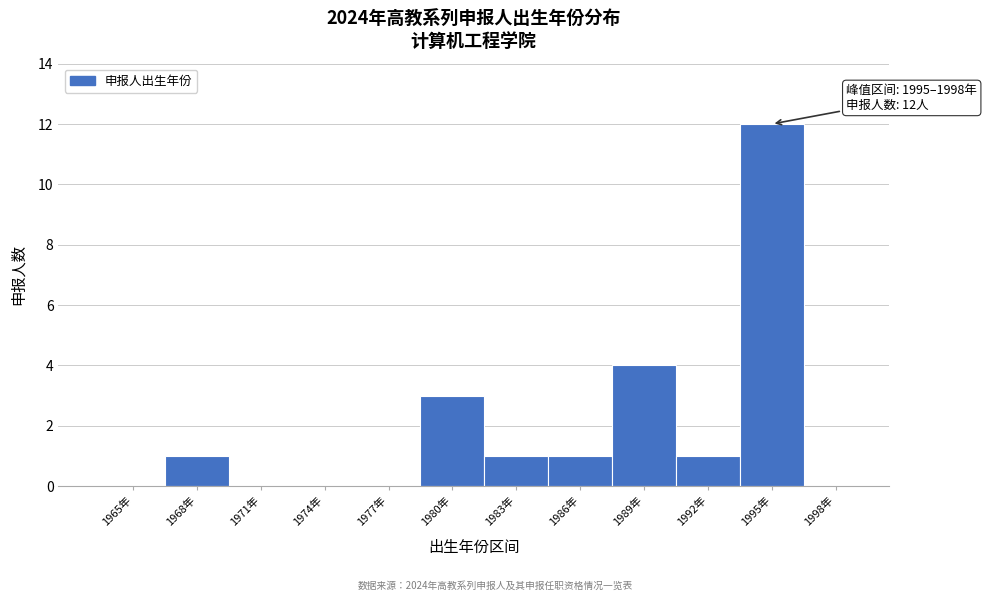

Reading left to right, transcribe all the data shown in this chart.

1965年=0	1968年=1	1971年=0	1974年=0	1977年=0	1980年=3	1983年=1	1986年=1	1989年=4	1992年=1	1995年=12	1998年=0